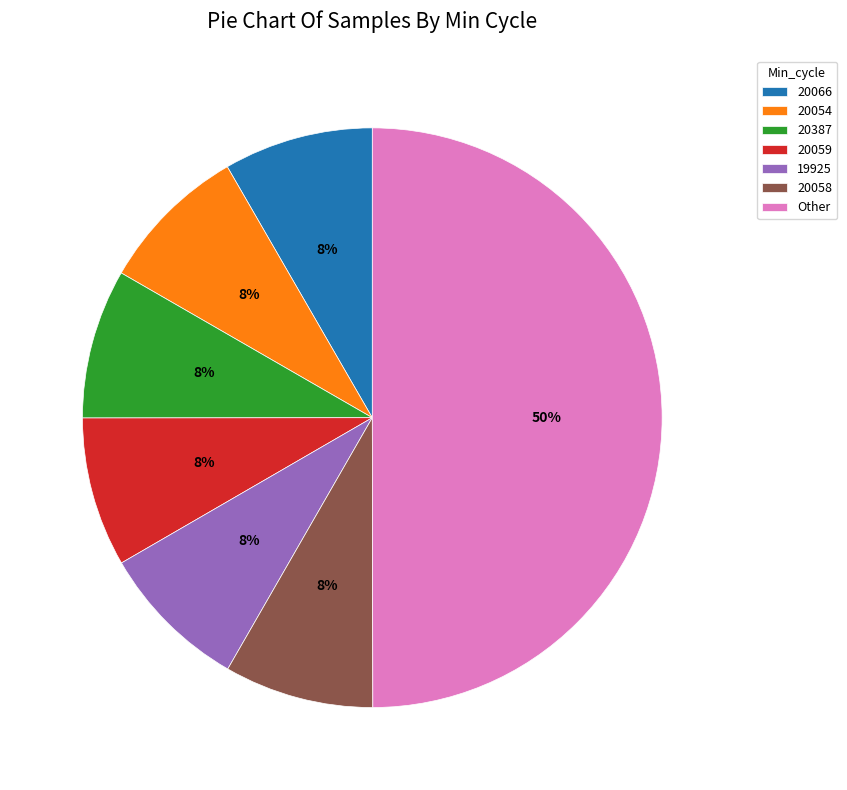

Do Other and 19925 together represent more than half of the pie?

Yes